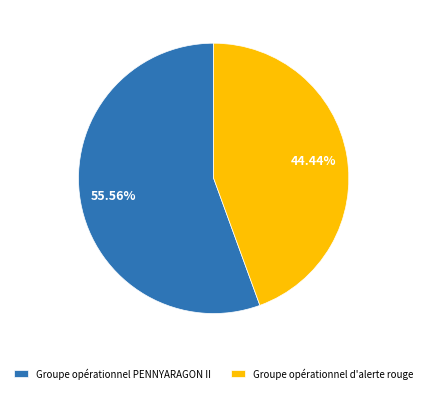

To the nearest percent, what is the combined percentage of Groupe opérationnel PENNYARAGON II and Groupe opérationnel d'alerte rouge?

100%